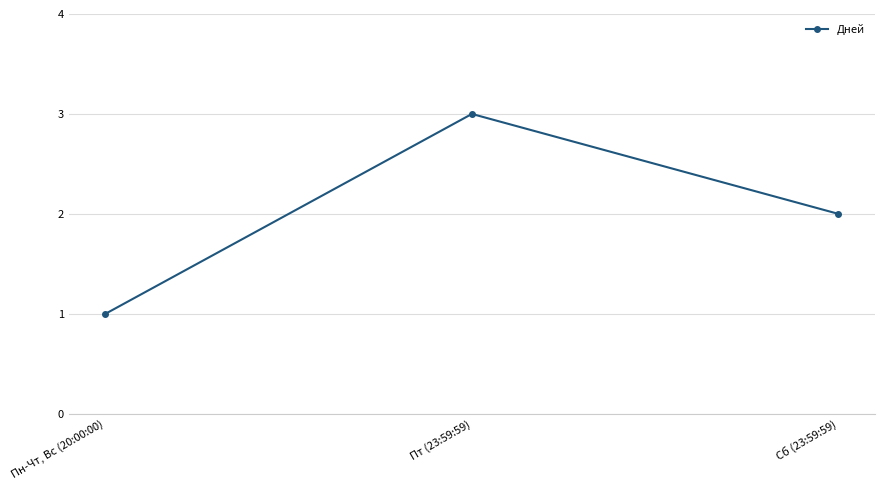

The chart shows a value of 1 at Пт (23:59:59). True or false?

False